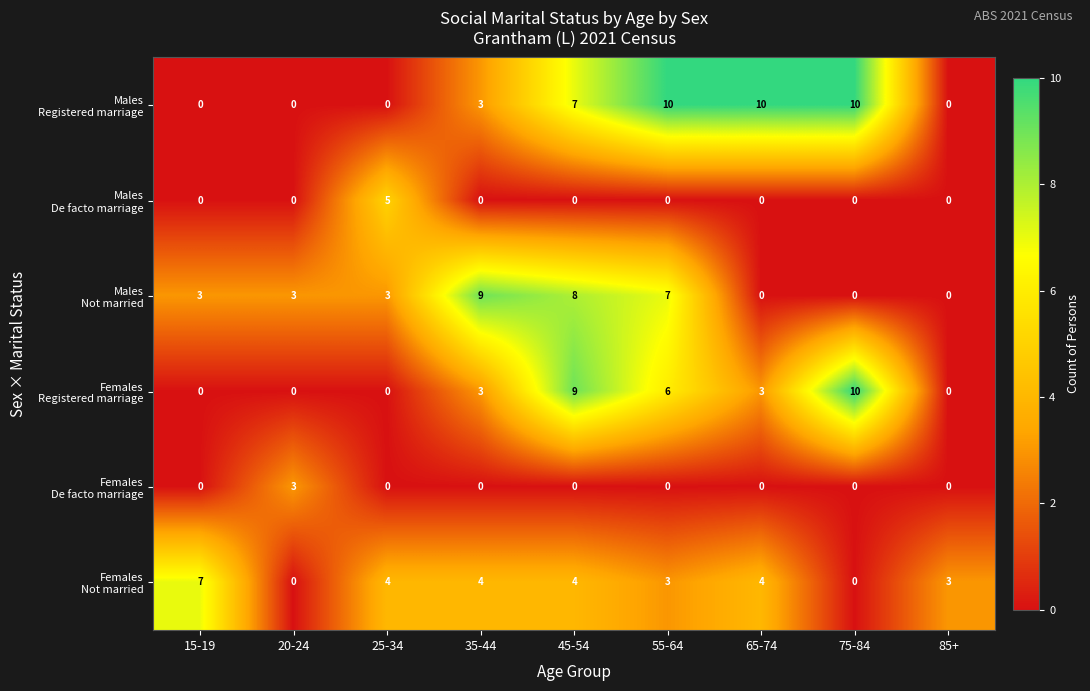

At which category is the sum across all series the highest?

45-54